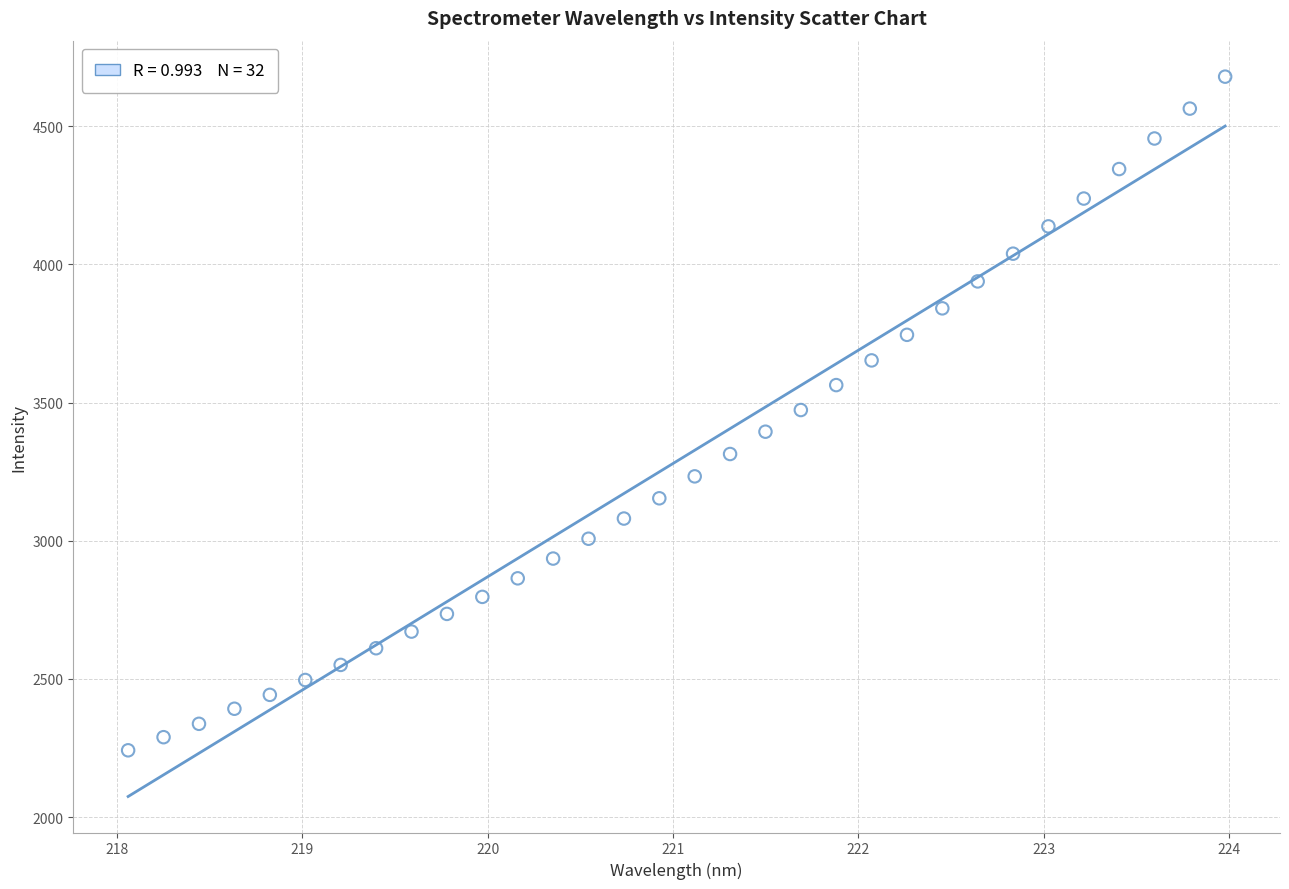

What is the range of X values (max minus min)?

5.9